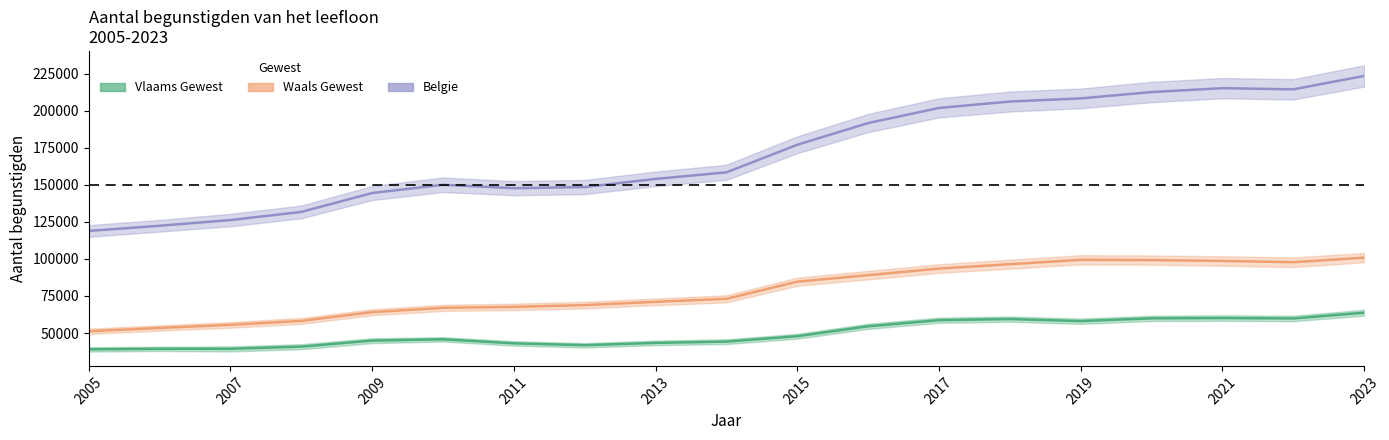

Is this an area chart (filled region under the line)?

No